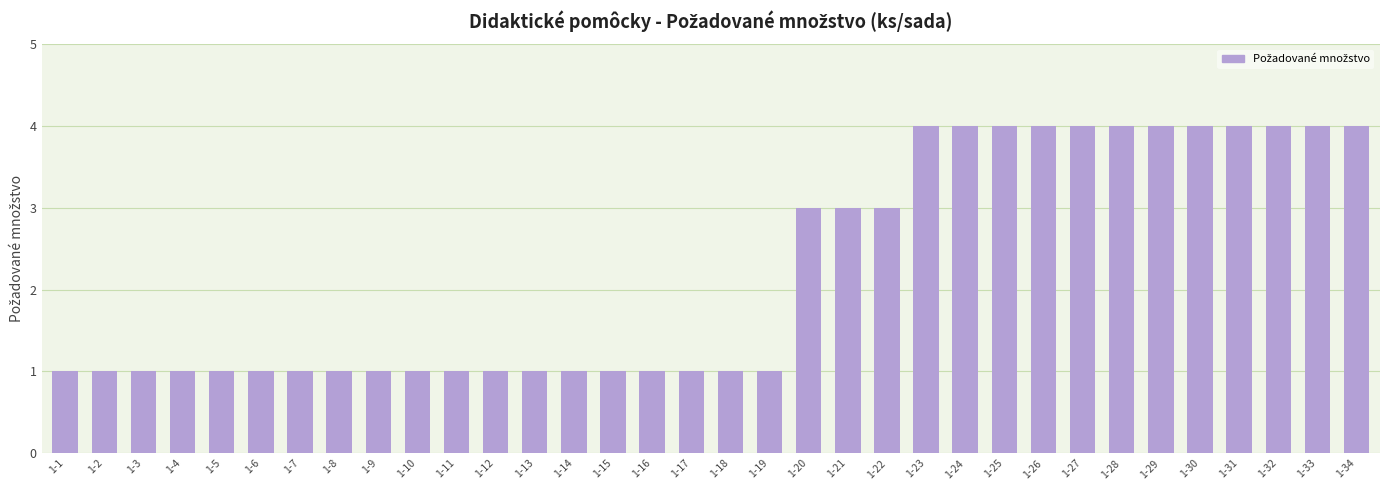

How many series are shown in this chart?

1